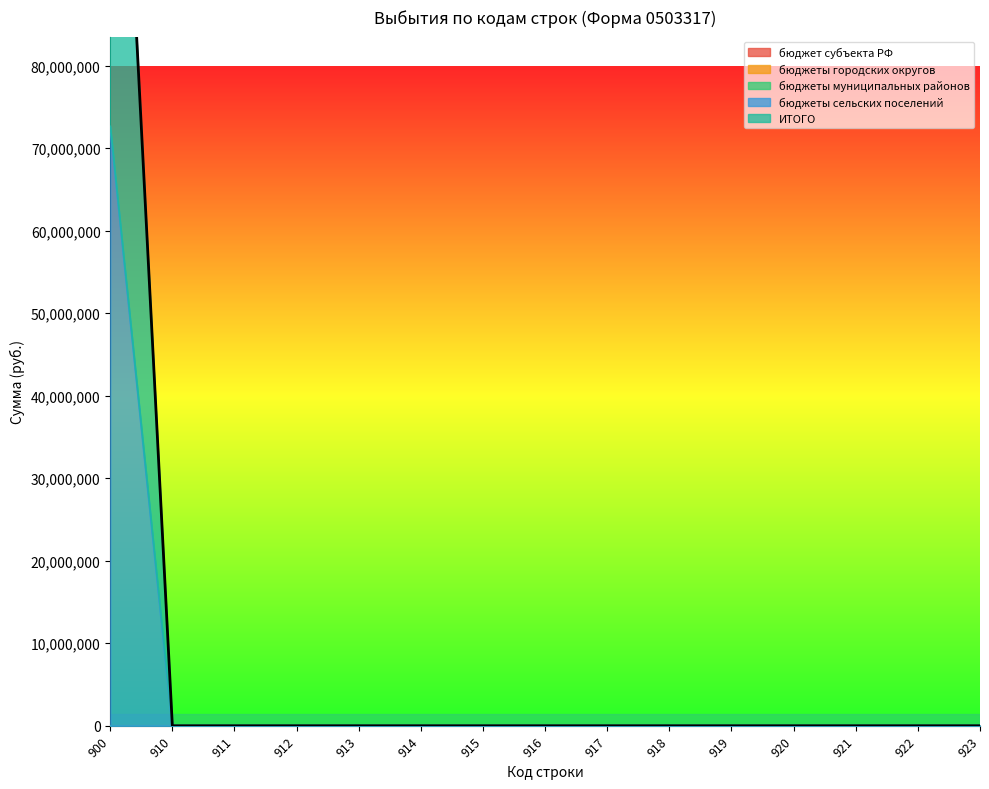

List the series in order of their peak value, highest first.

бюджеты сельских поселений, ИТОГО, бюджет субъекта РФ, бюджеты городских округов, бюджеты муниципальных районов